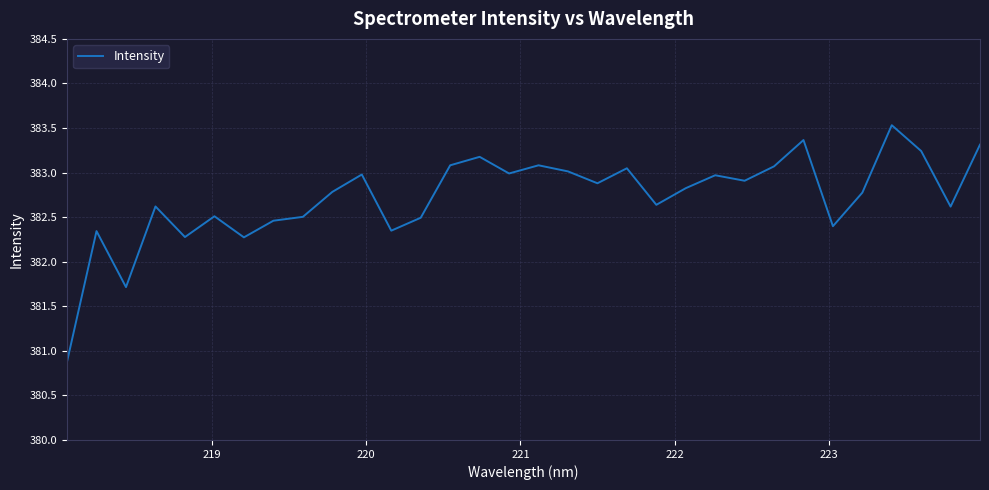

What is the difference between the maximum and minimum values?

2.7